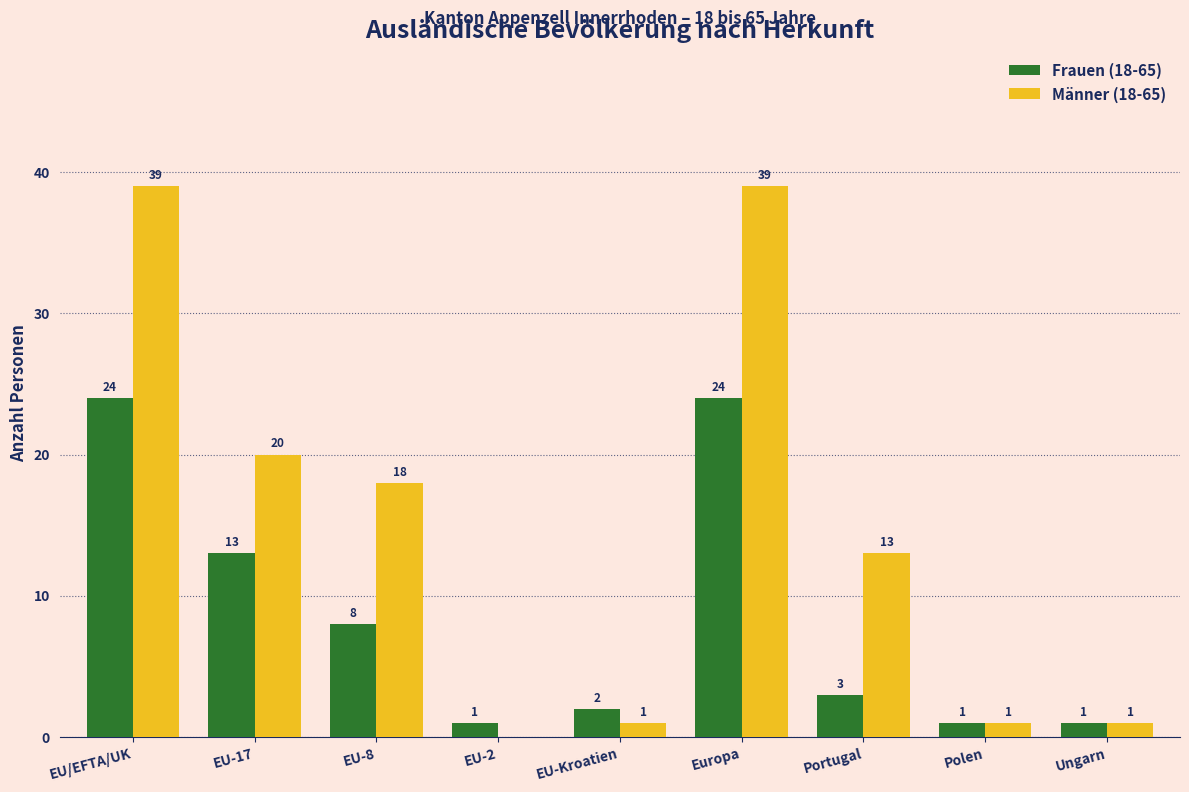

What is the total value across all series at Europa?

63